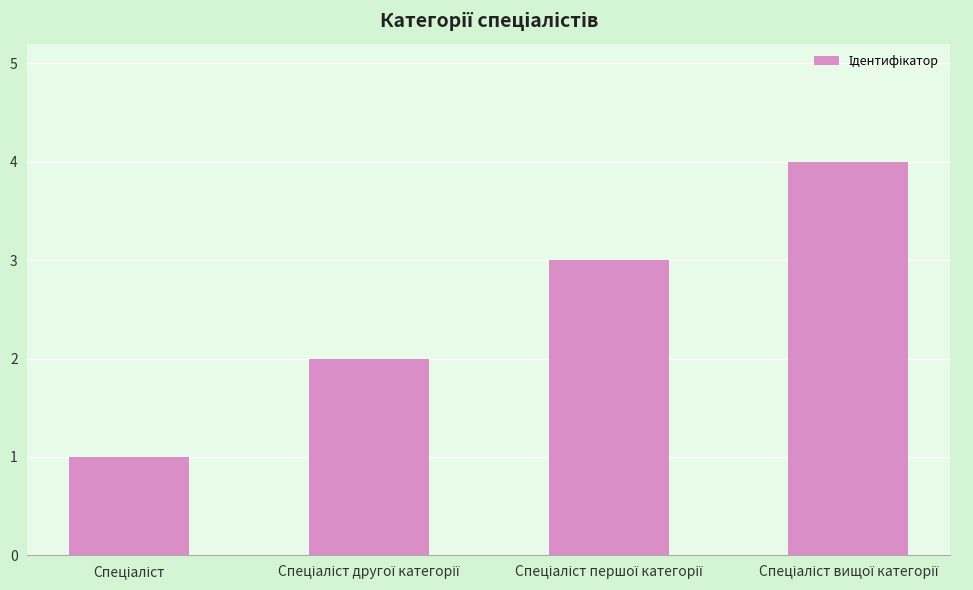

Count the values in the range 2 to 4.

3